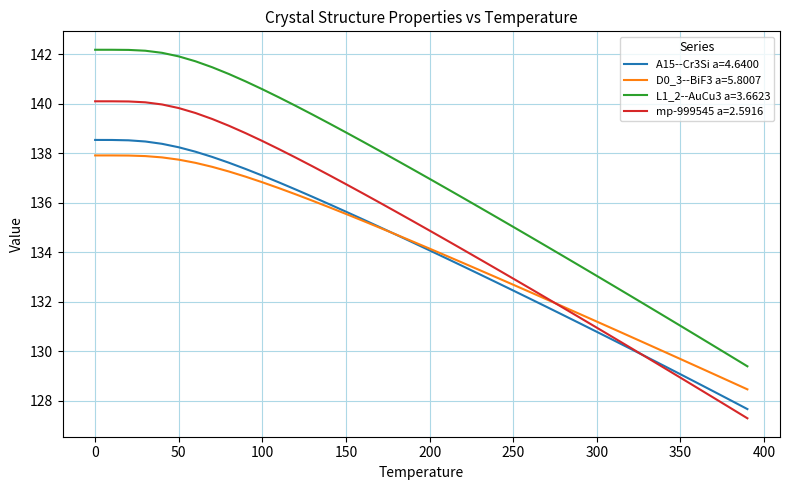

What is the lowest value of the D0_3--BiF3 a=5.8007 series?

128.5